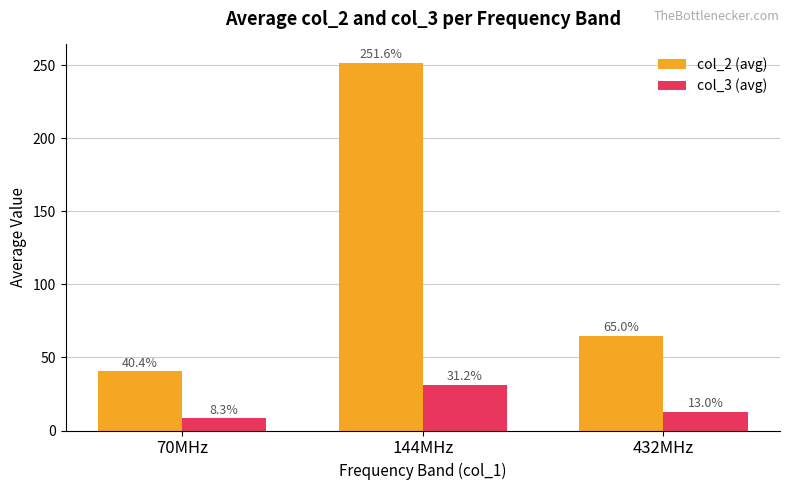

What is the approximate value of col_3 (avg) at 432MHz?

13.0